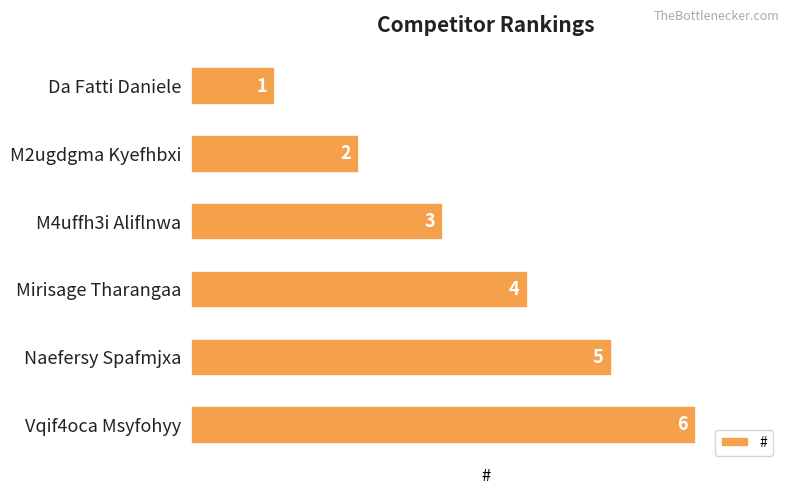

What is the label of the 4th bar from the bottom?

M4uffh3i Aliflnwa